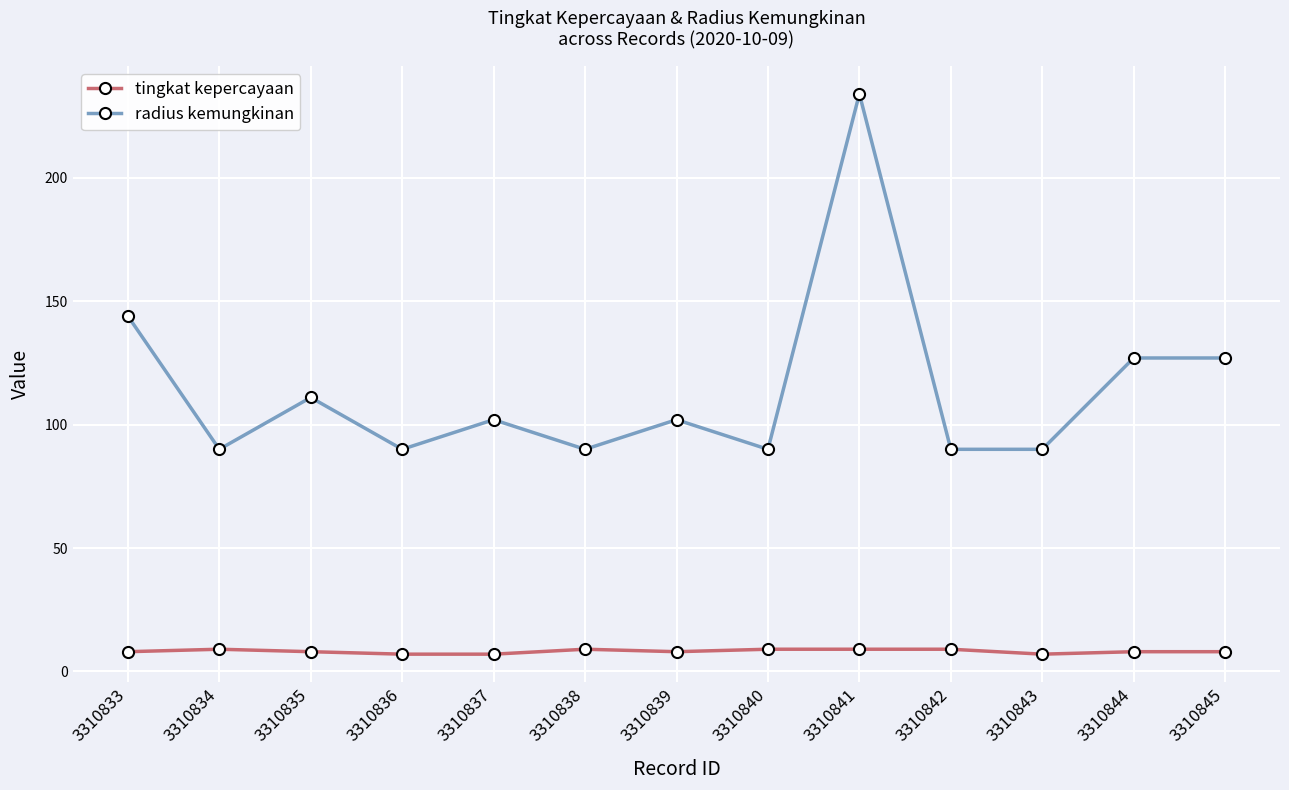

At which category does the chart reach its peak across all series?

3310841